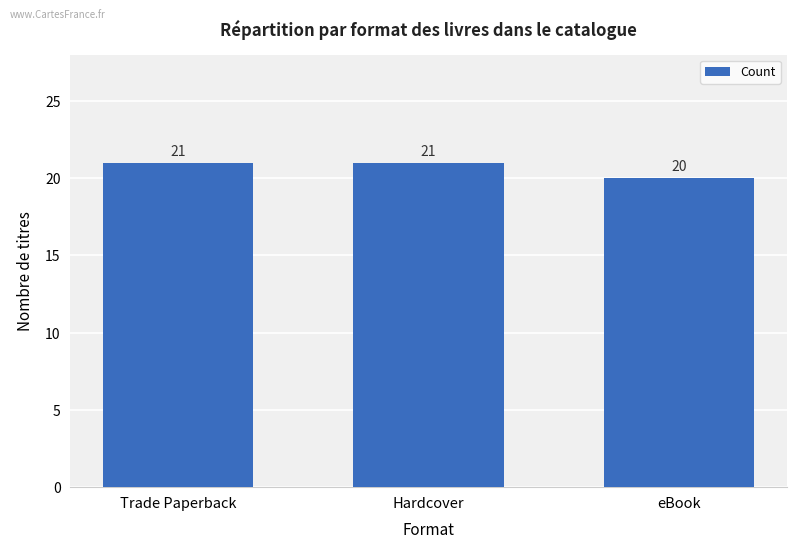

Is it true that the value at Trade Paperback is 6?

False